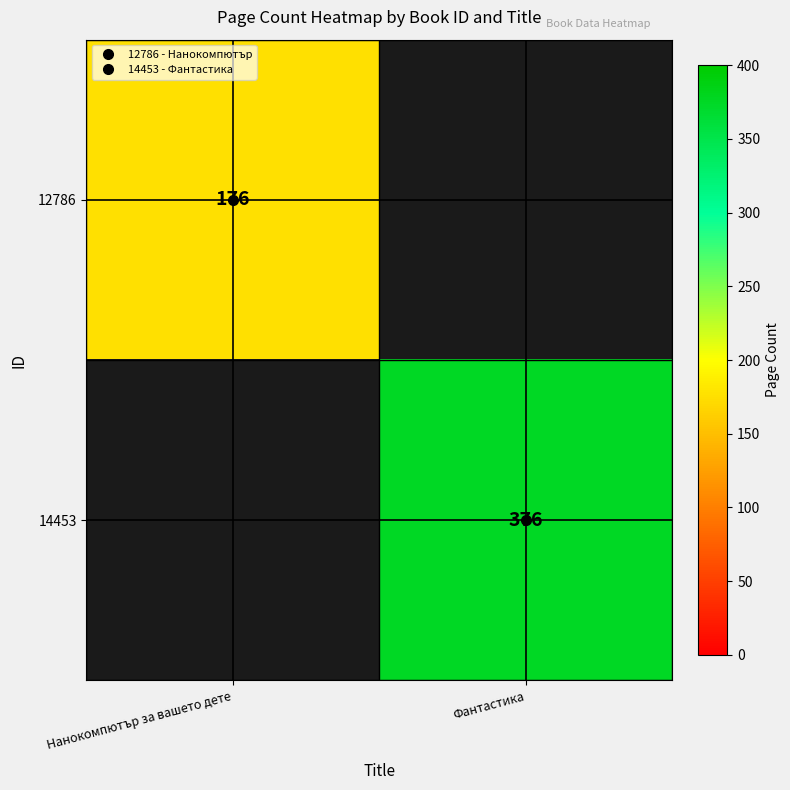

Between Нанокомпютър за вашето дете and Фантастика, which is larger?

Фантастика